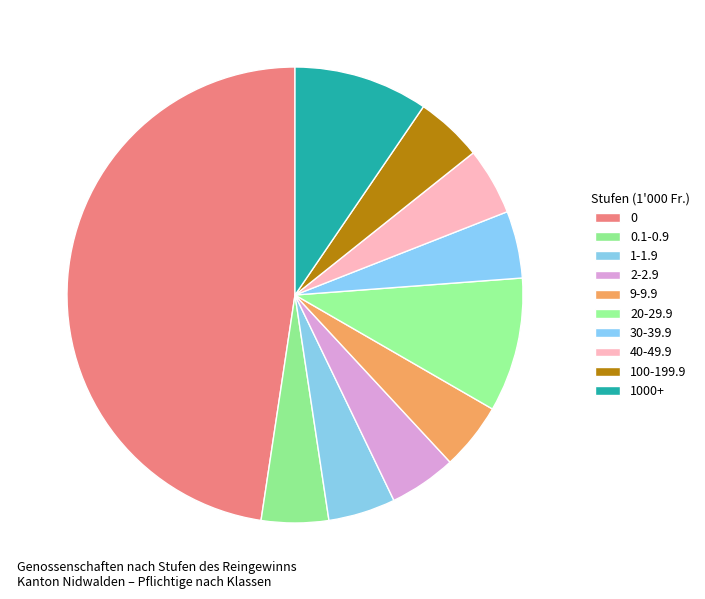

What percentage is NOT represented by 100-199.9?

95.5%